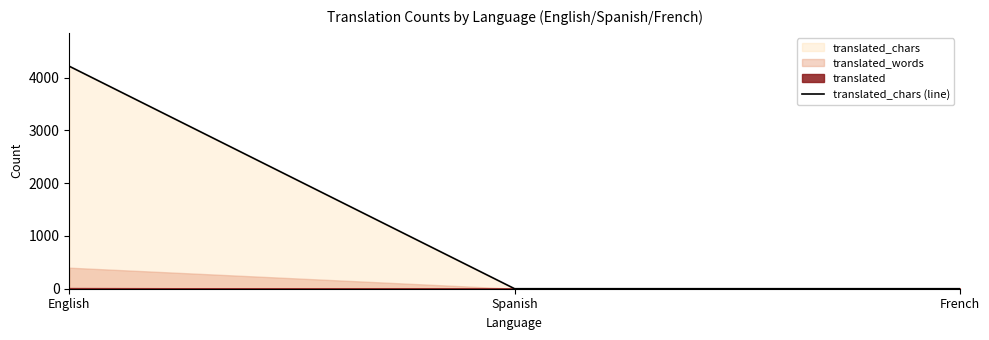

At which label is the value closest to 2109?

English